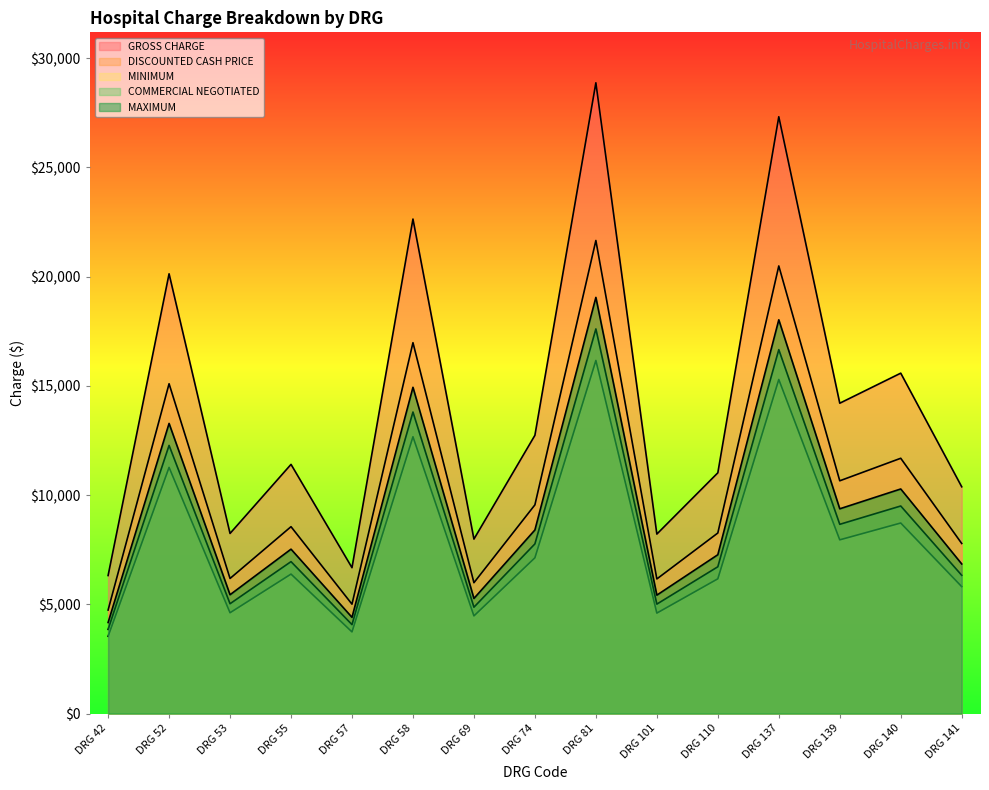

True or false: MINIMUM and DISCOUNTED CASH PRICE intersect in this chart.

False